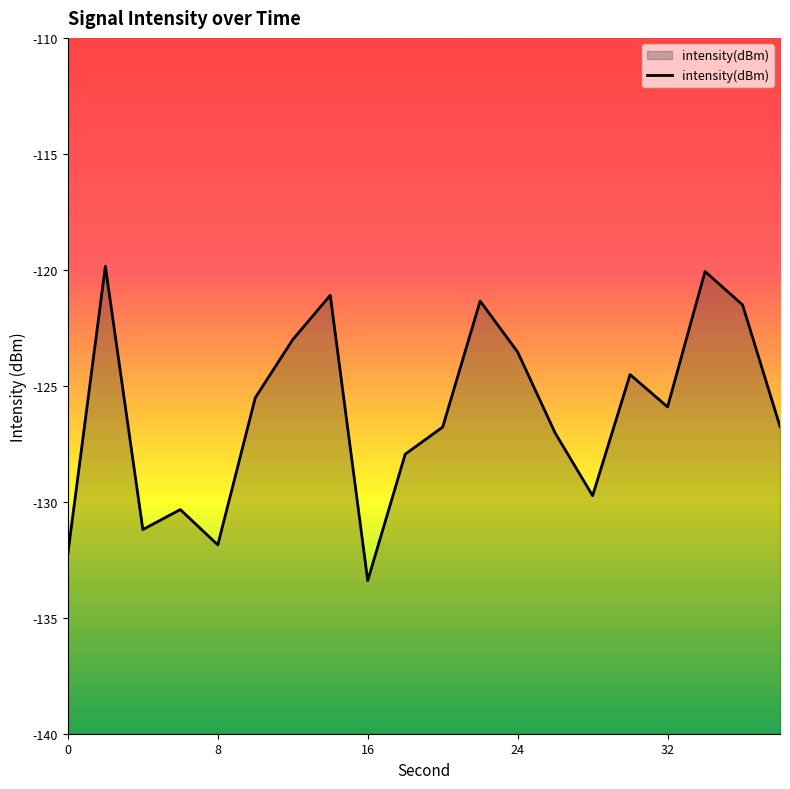

What is the minimum value shown in the chart?

-133.4